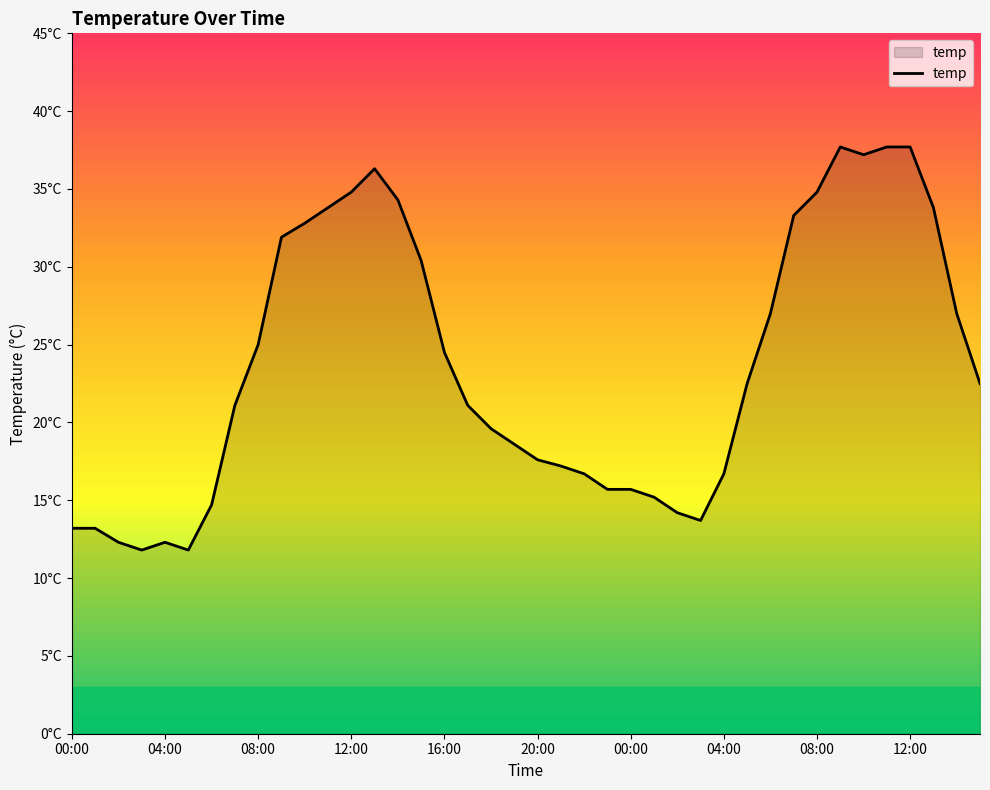

What is the smallest value displayed?

11.8